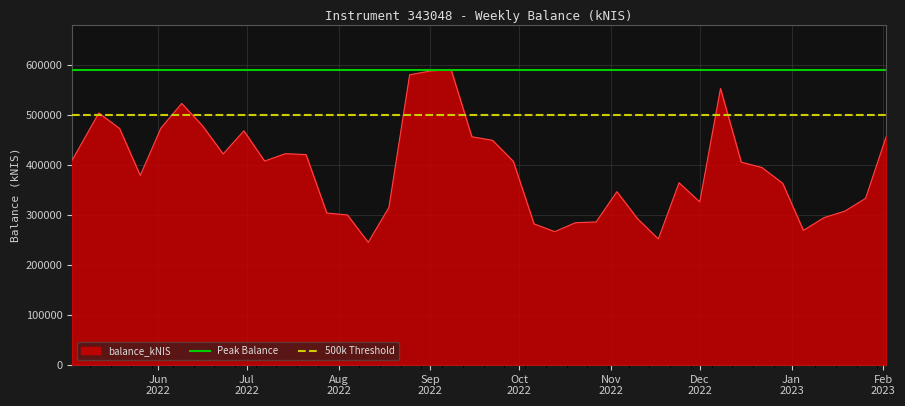

What is the value of the Peak Balance point at the 1st from the left?

590238.7